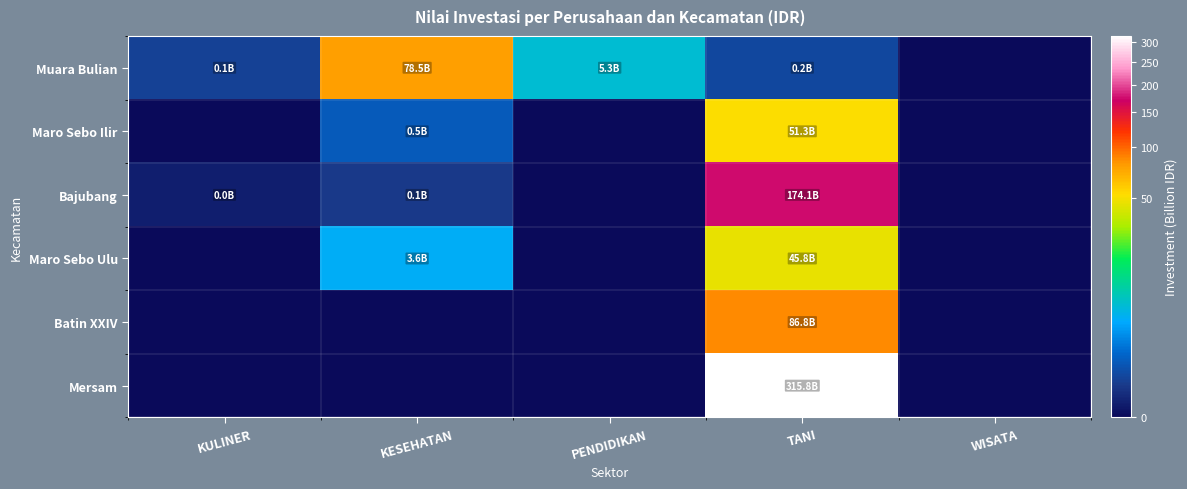

What is the total value across all series at PENDIDIKAN?

5.3